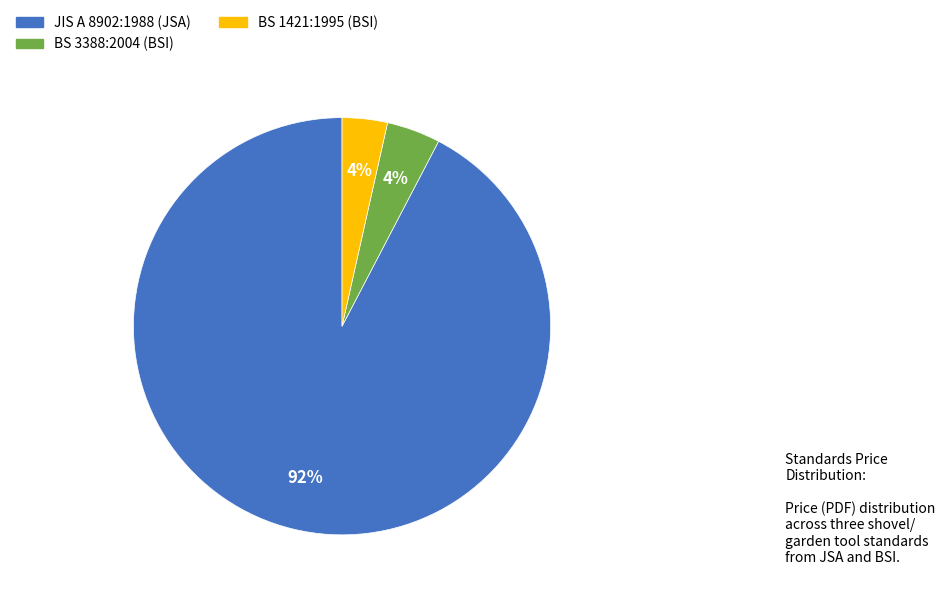

Is it true that BS 3388:2004 (BSI) is 4% of the pie?

True